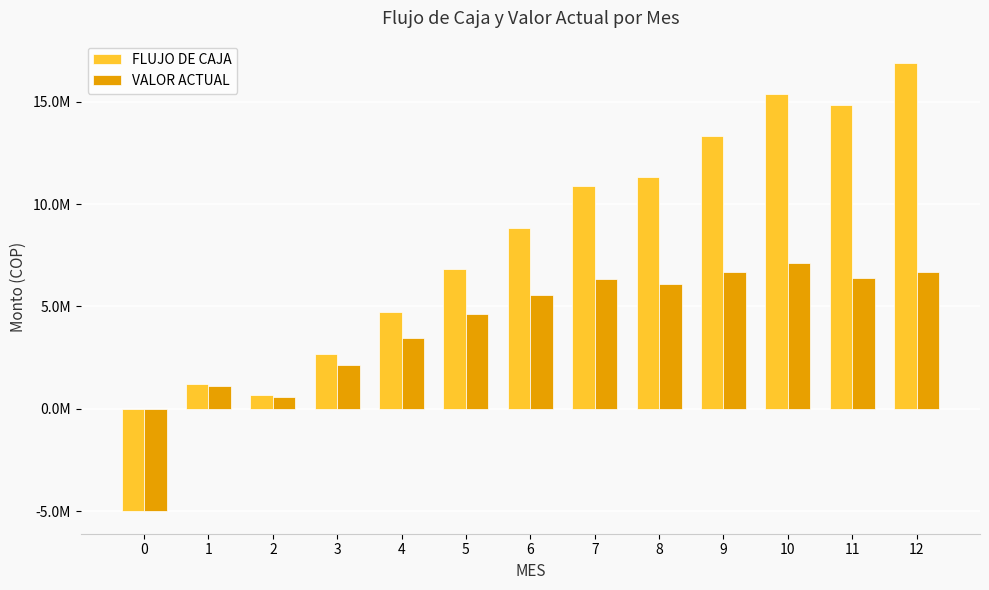

What are all the series names shown in the legend?

FLUJO DE CAJA, VALOR ACTUAL